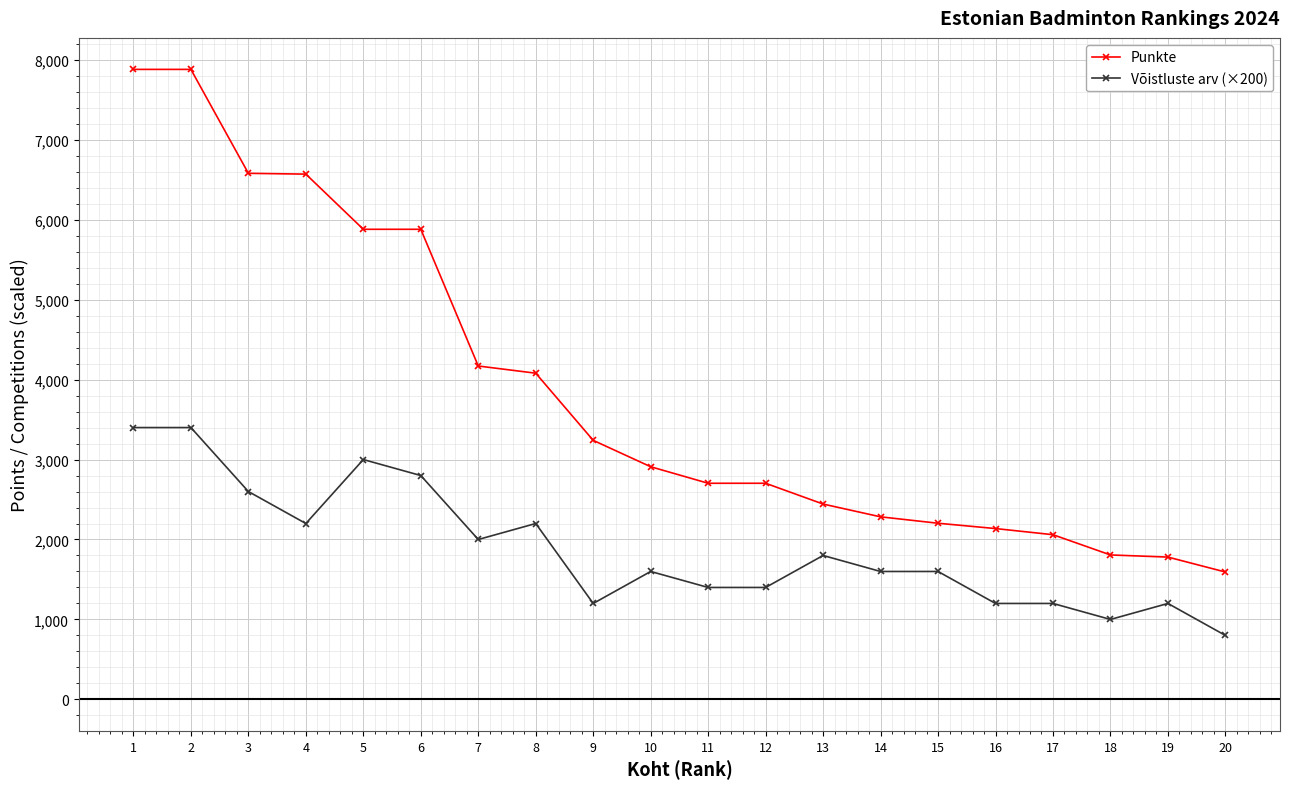

What is the total value across all series at 11?

4103.3